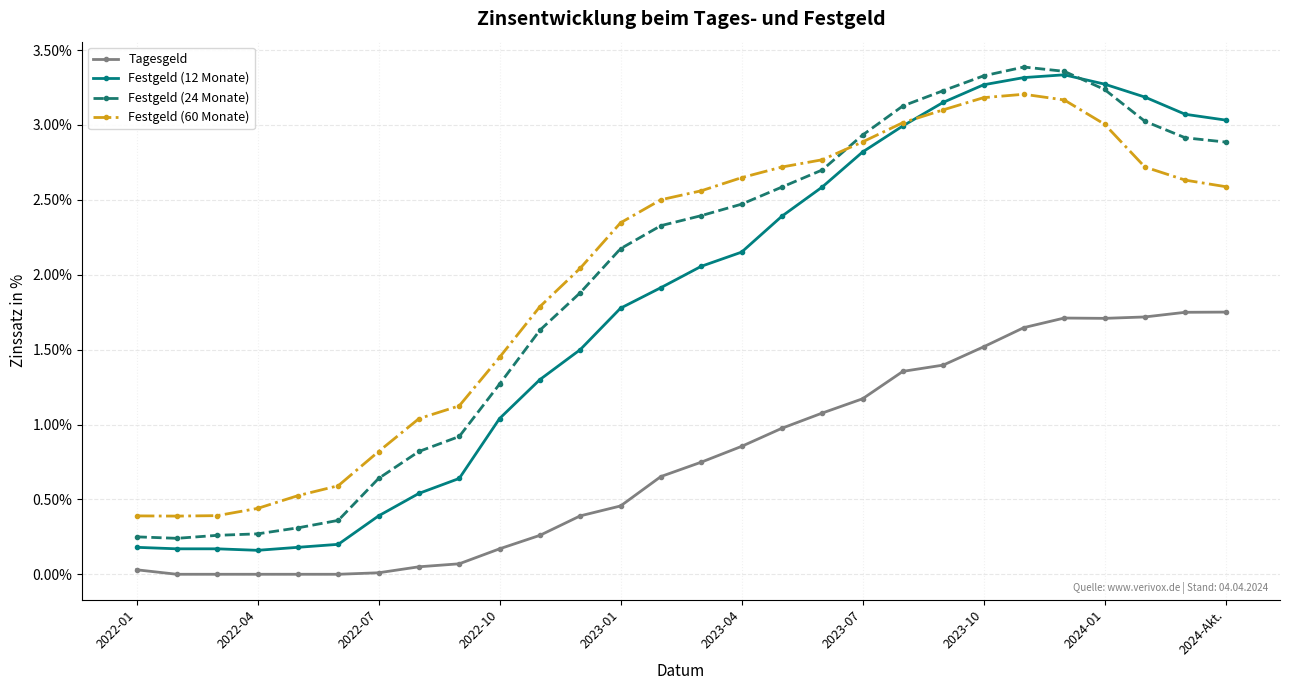

At how many categories does at least one series exceed 2?

17